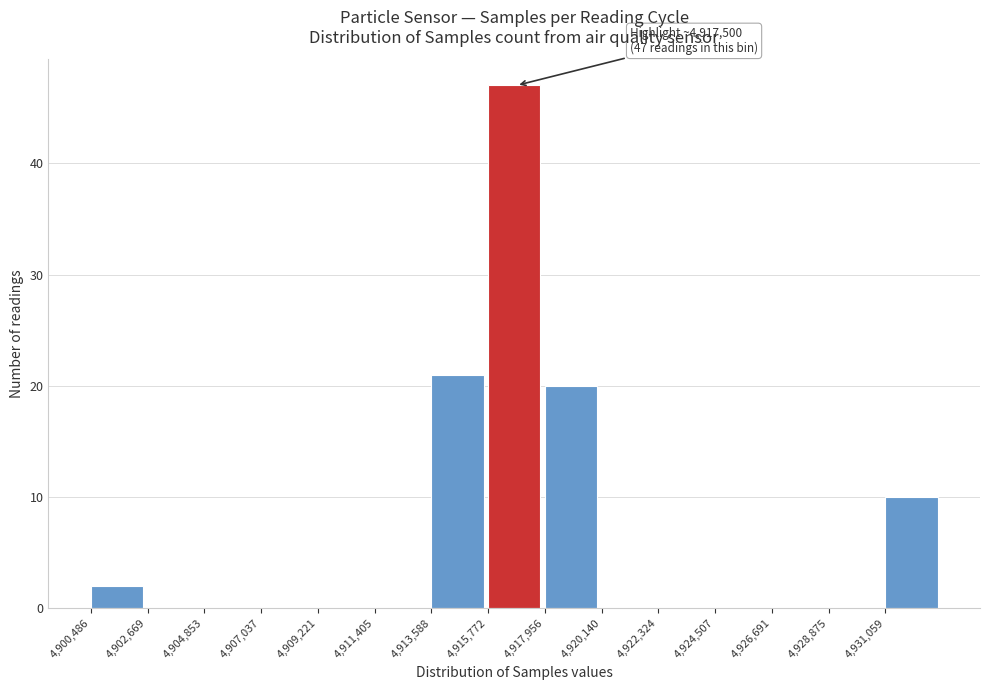

Over which range of the x-axis is the bar tallest?

4916000 to 4918000